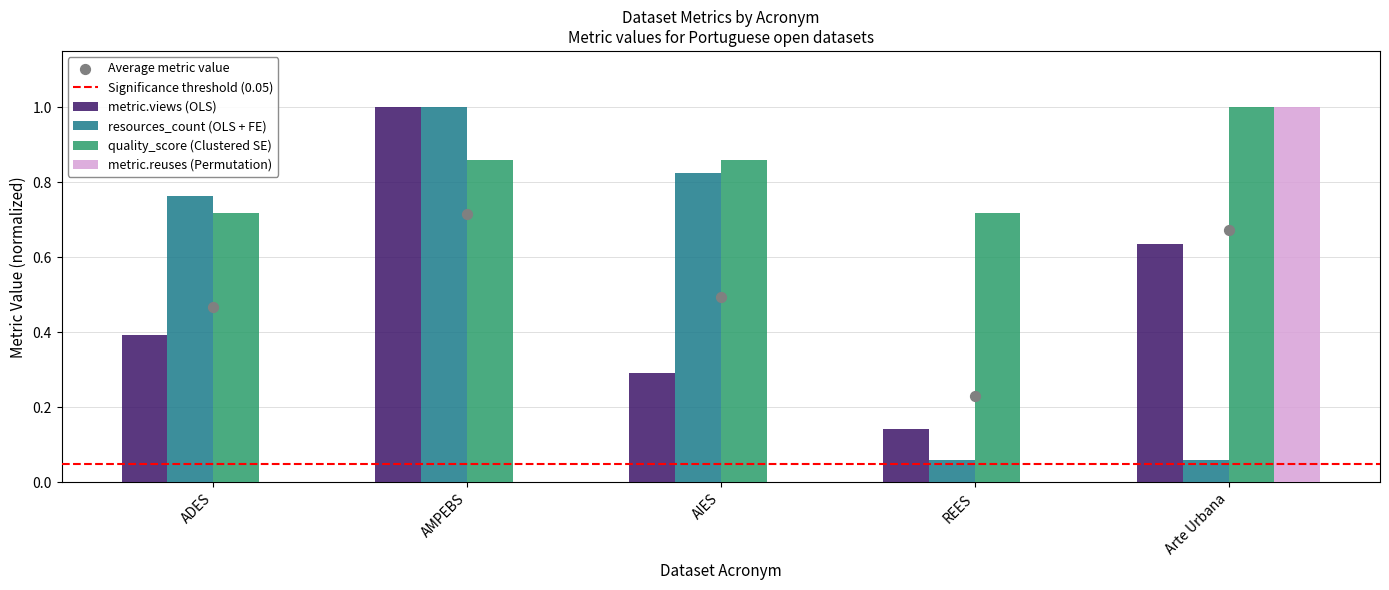

Which series has the widest spread of Y values?

metric.reuses